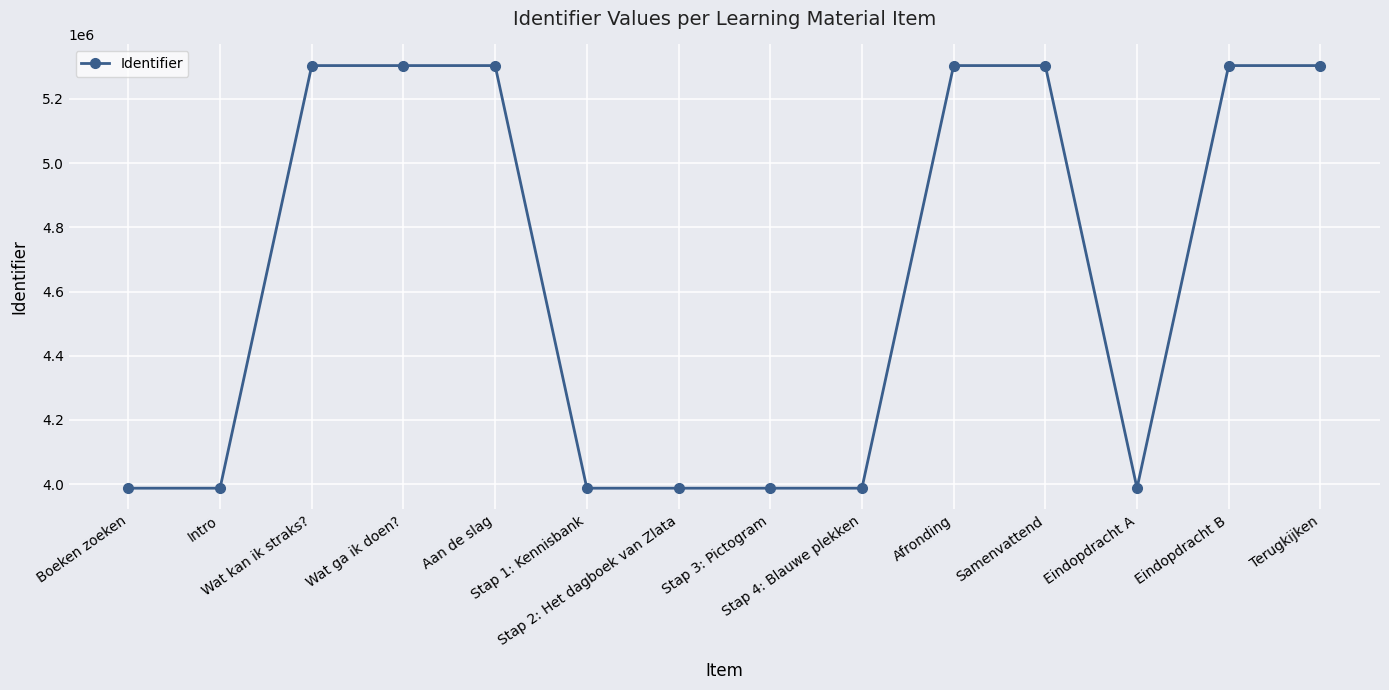

What is the difference between the maximum and minimum values?

1316803